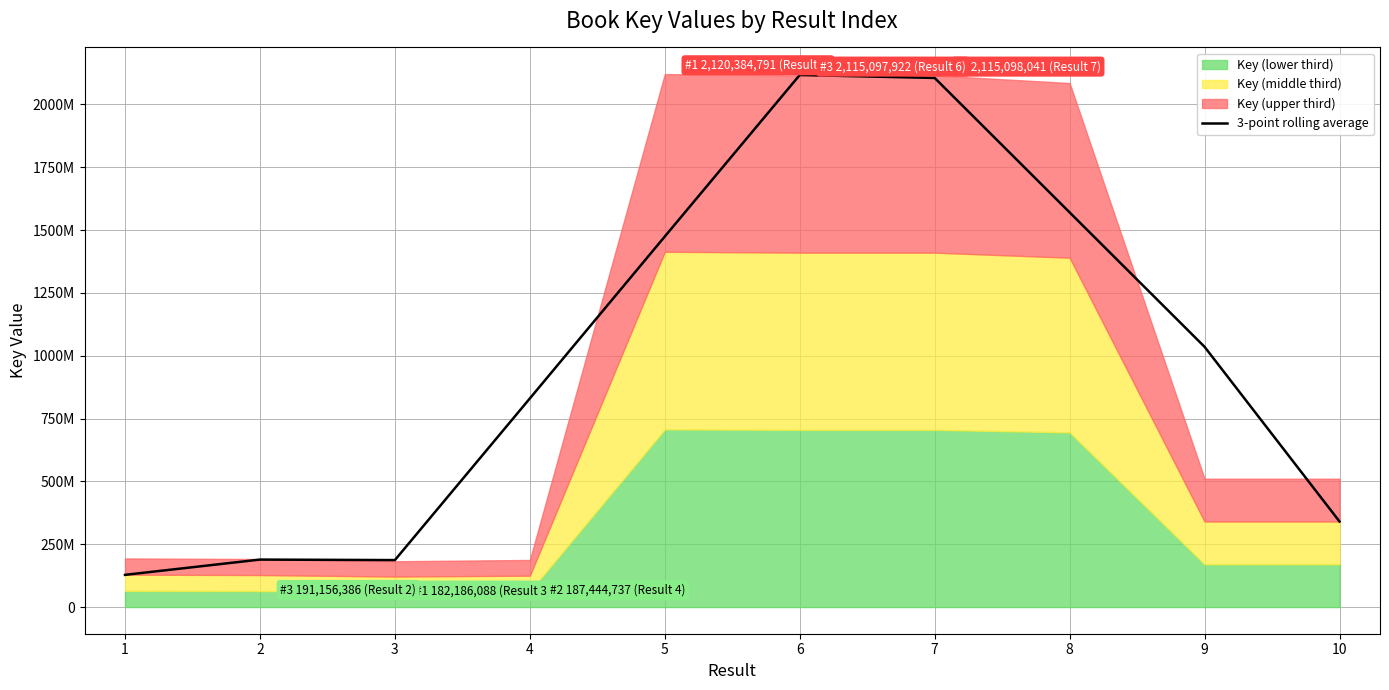

True or false: the data shows 188920553.7 at 2.

True